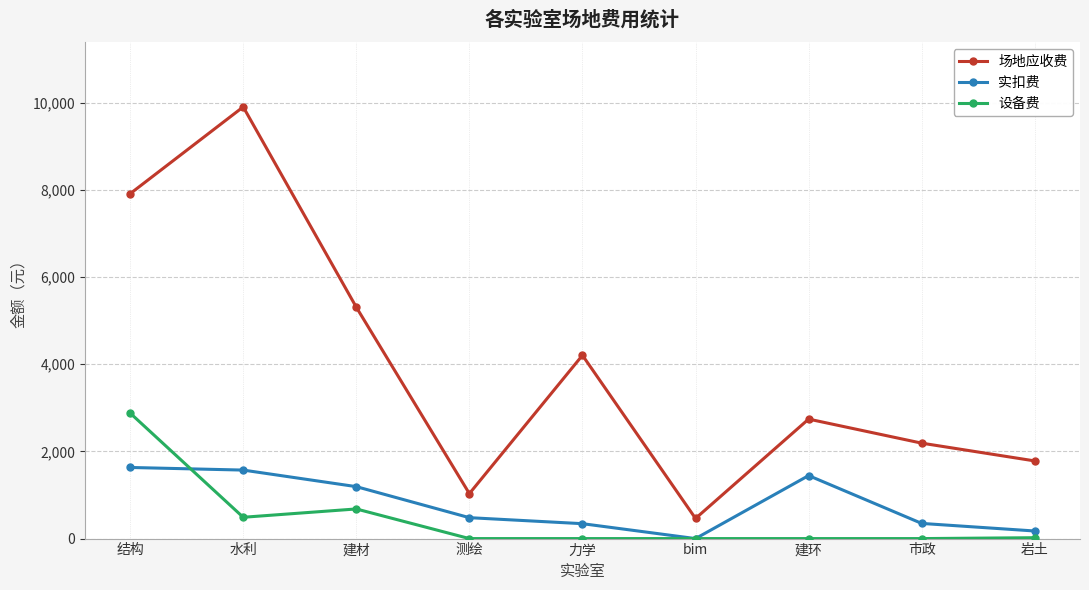

Where do 设备费 and 实扣费 first cross each other?

结构 and 水利